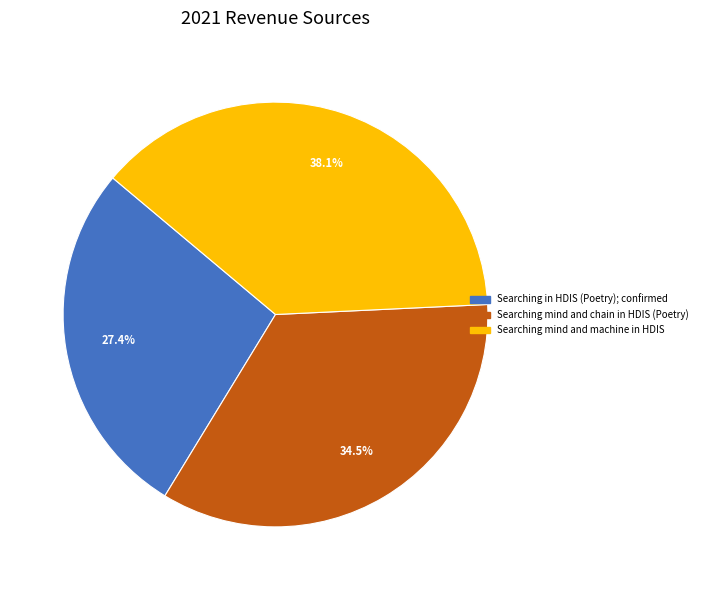

What percentage do Searching in HDIS (Poetry); confirmed and Searching mind and machine in HDIS together represent?

65.5%